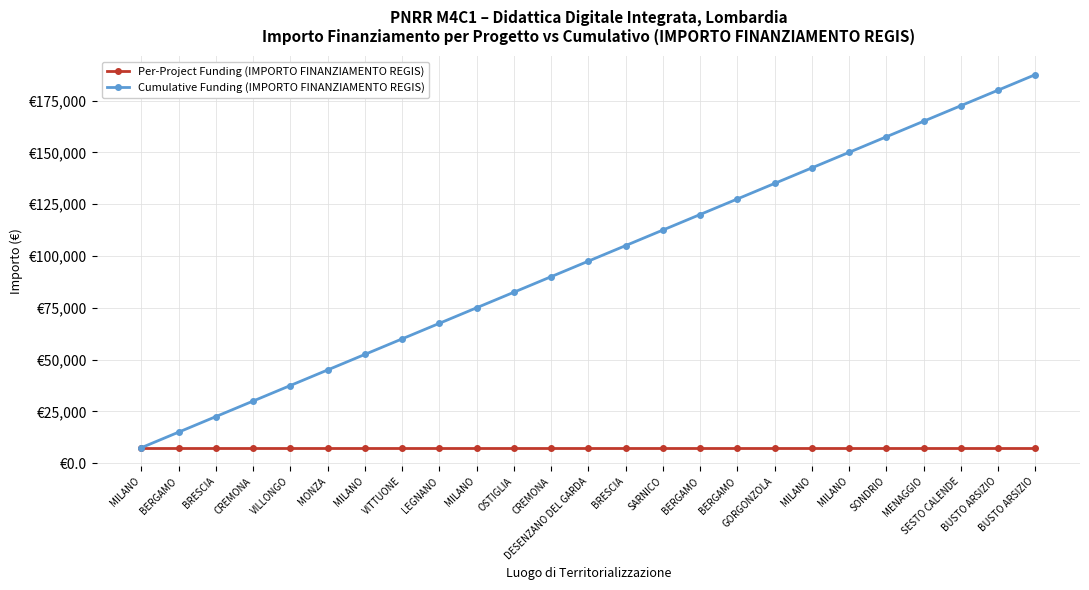

True or false: Per-Project Funding (IMPORTO FINANZIAMENTO REGIS) and Cumulative Funding (IMPORTO FINANZIAMENTO REGIS) intersect in this chart.

False